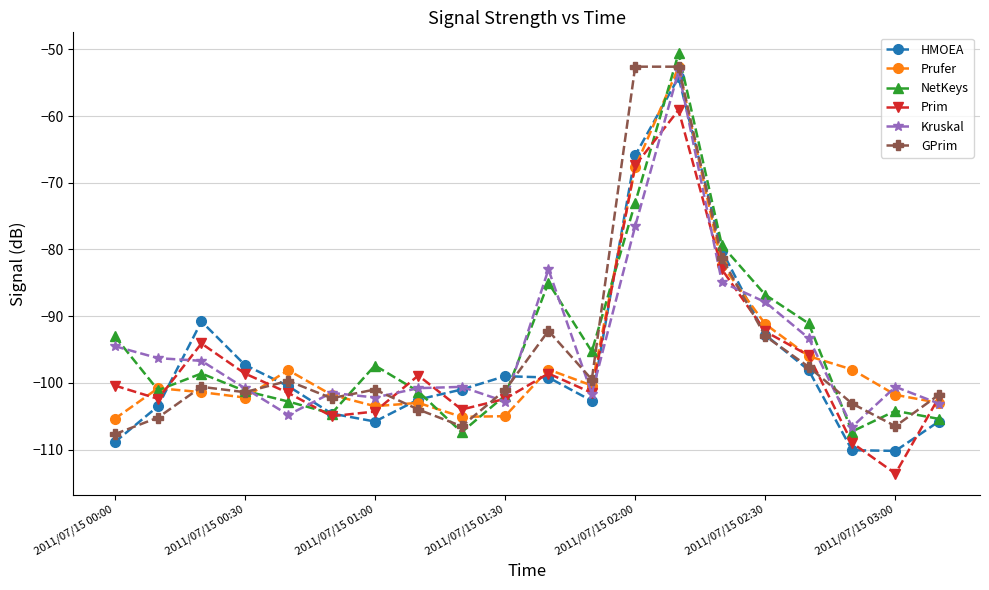

What is the greatest value displayed?

-50.6